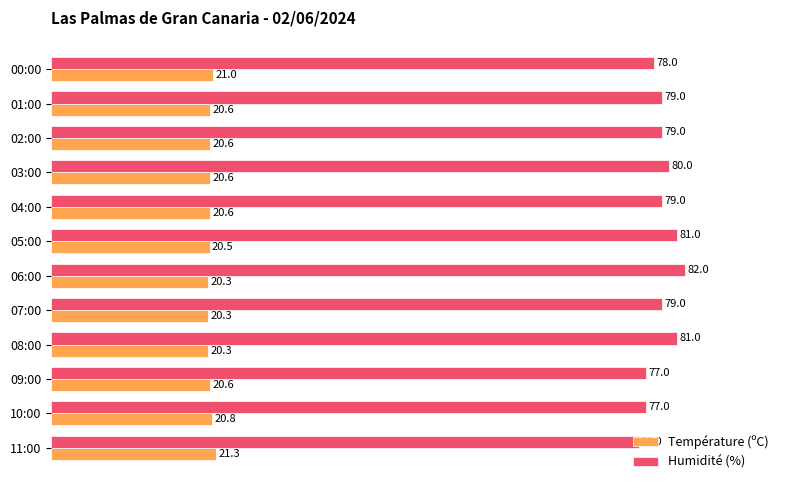

Which label corresponds to the largest value in the chart?

06:00